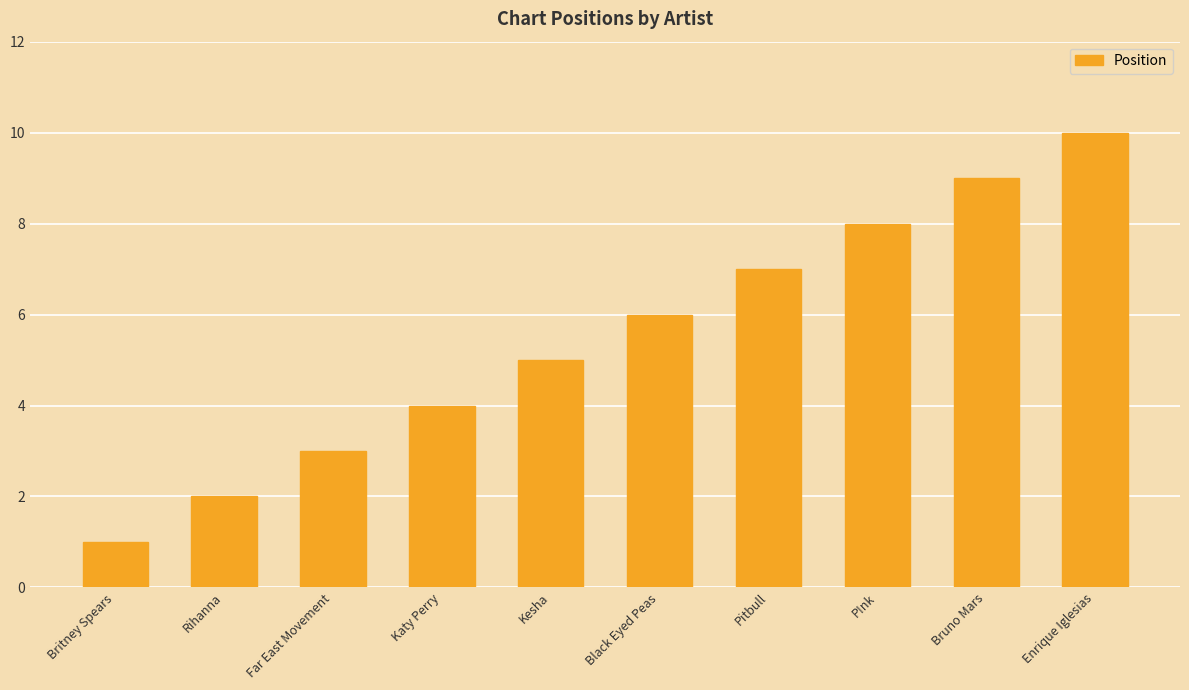

List the labels in order of value, largest first.

Enrique Iglesias, Bruno Mars, P!nk, Pitbull, Black Eyed Peas, Kesha, Katy Perry, Far East Movement, Rihanna, Britney Spears